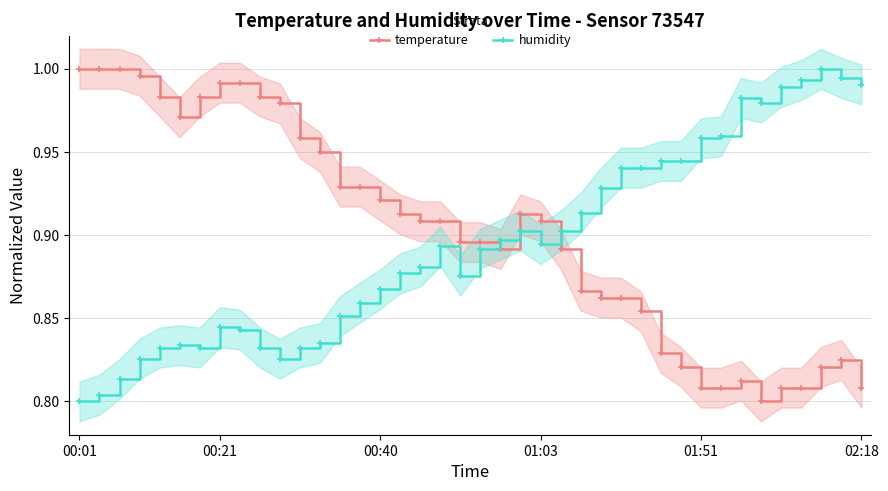

How many interior local valleys does the temperature series have?

3